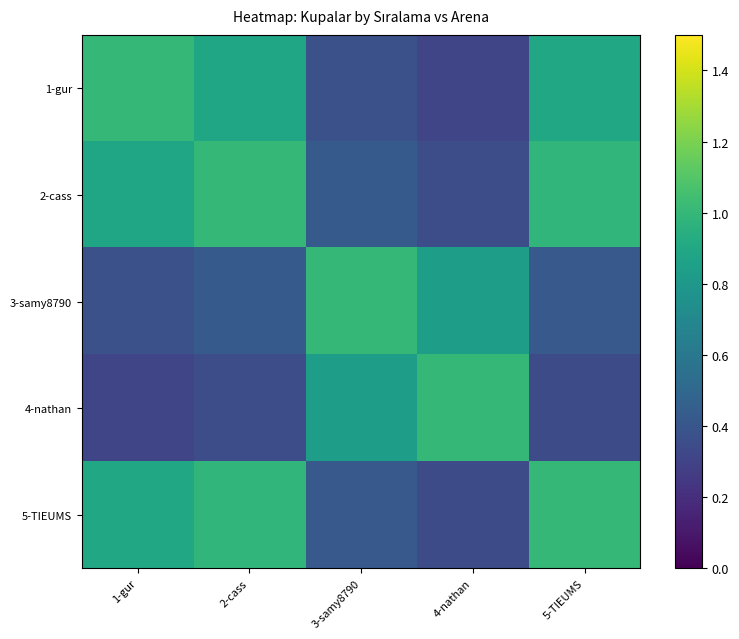

At which category is the sum across all series the highest?

5-TIEUMS